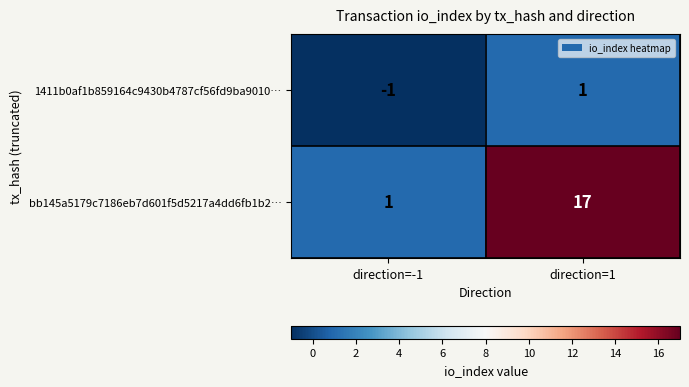

At which category does the chart reach its minimum across all series?

direction=-1